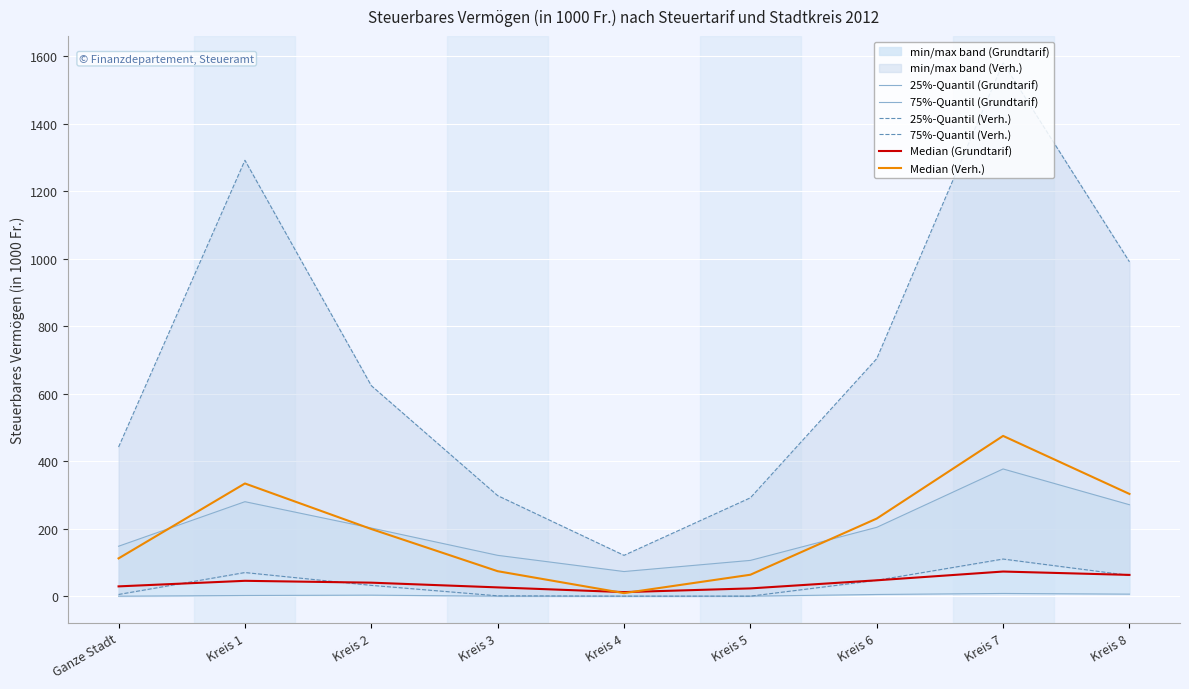

Which series has the widest spread of values?

75%-Quantil (Verh.)